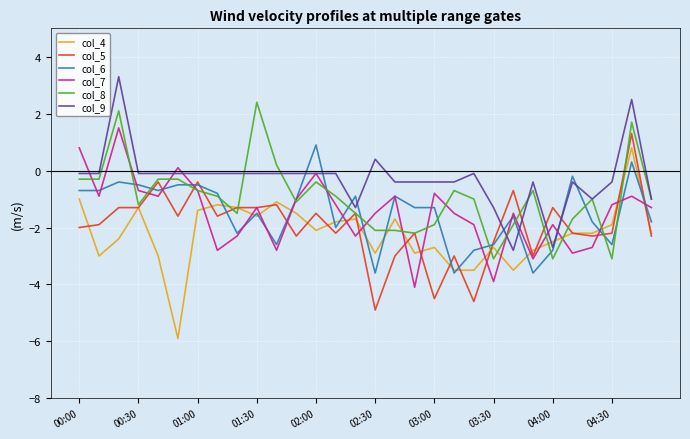

Which series ends up on top after the final intersection of col_7 and col_4?

col_7